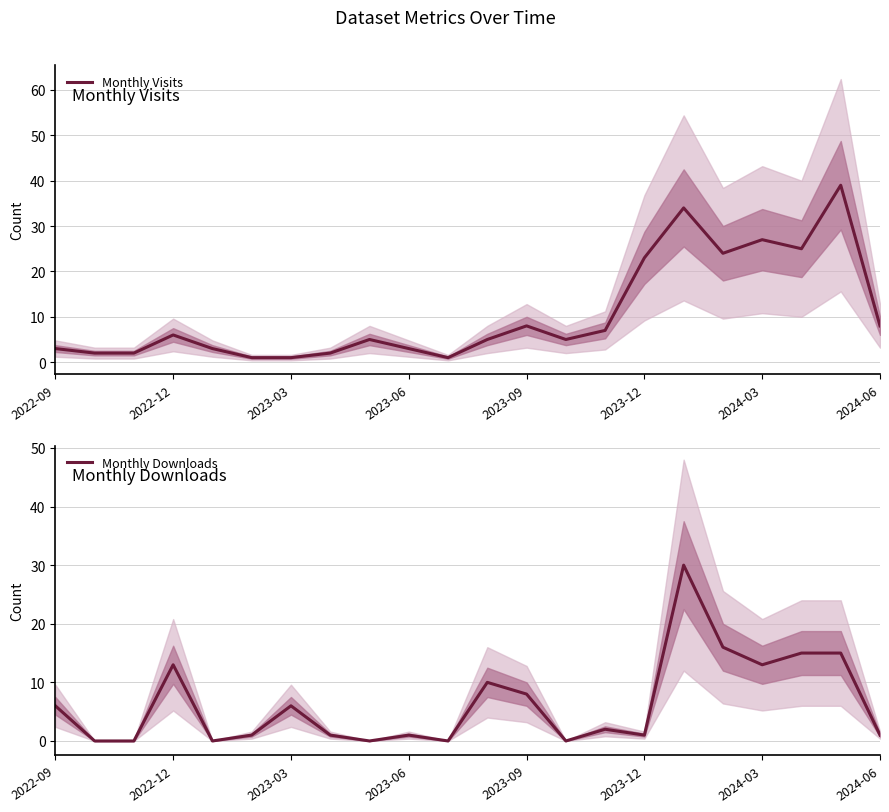

True or false: Monthly Visits and Monthly Downloads cross at least once.

True